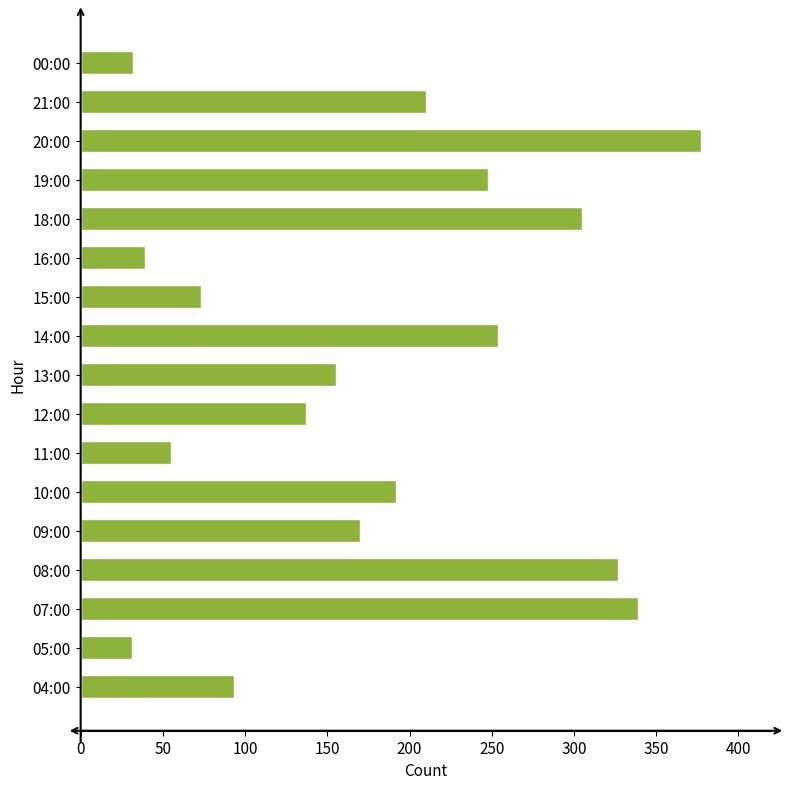

What is the difference between the second highest and minimum values?

308